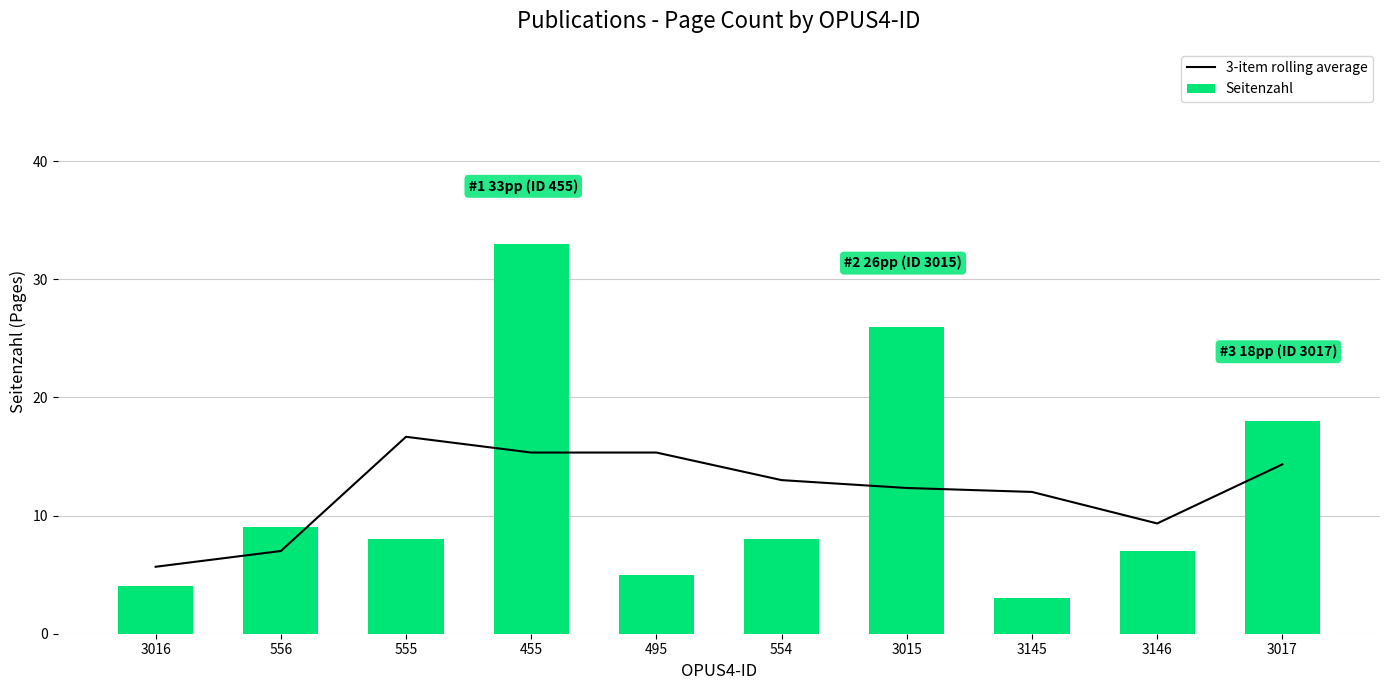

The 3-item rolling average series shows 12.3 at 3015. True or false?

True